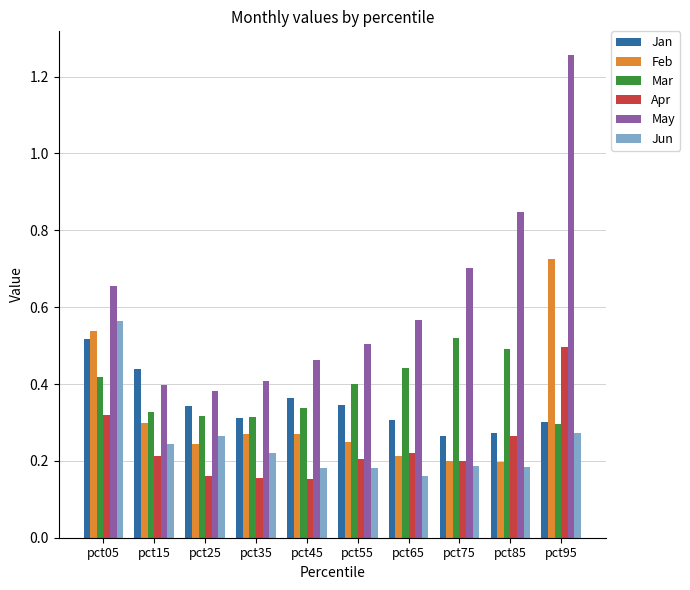

What is the sum of all Jan values?

3.5